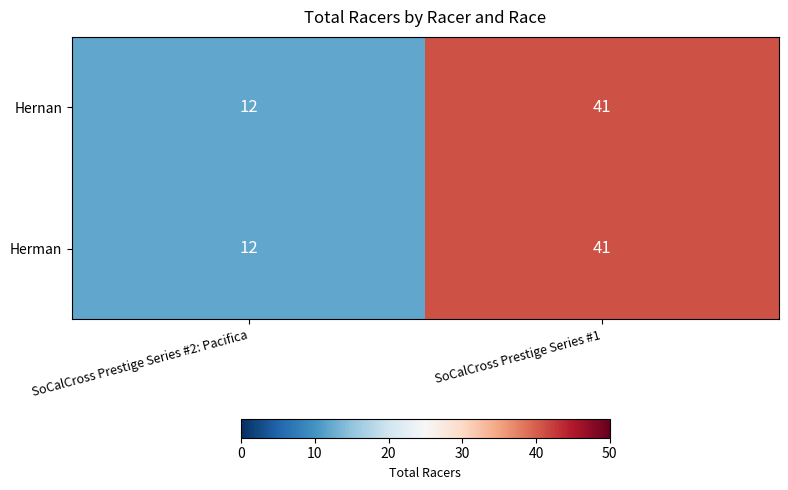

True or false: Hernan has a value of 12 at SoCalCross Prestige Series #2: Pacifica.

True